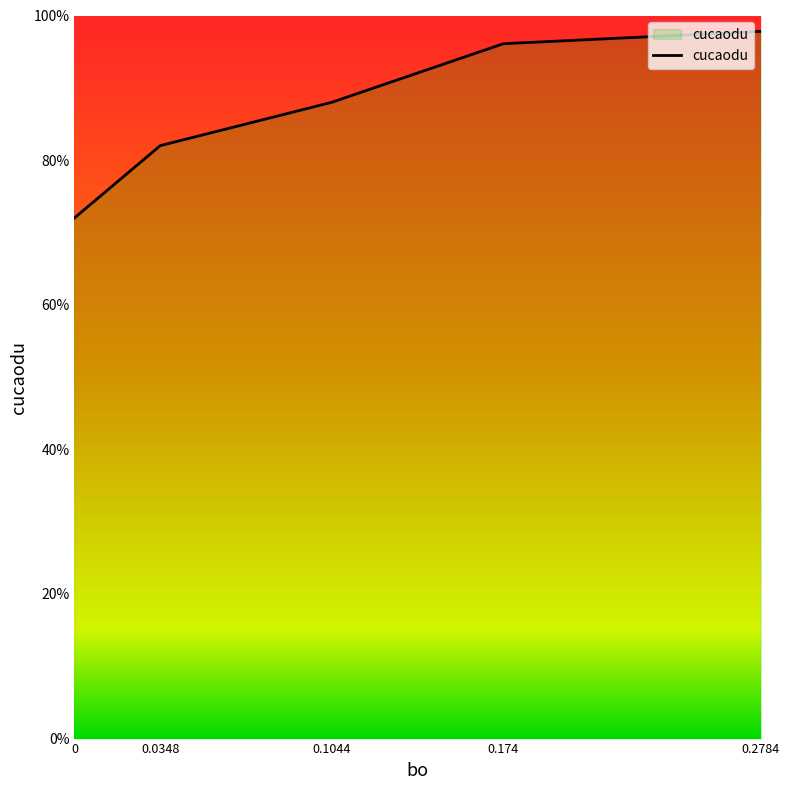

True or false: there are more than 0 points higher than both neighbors.

False